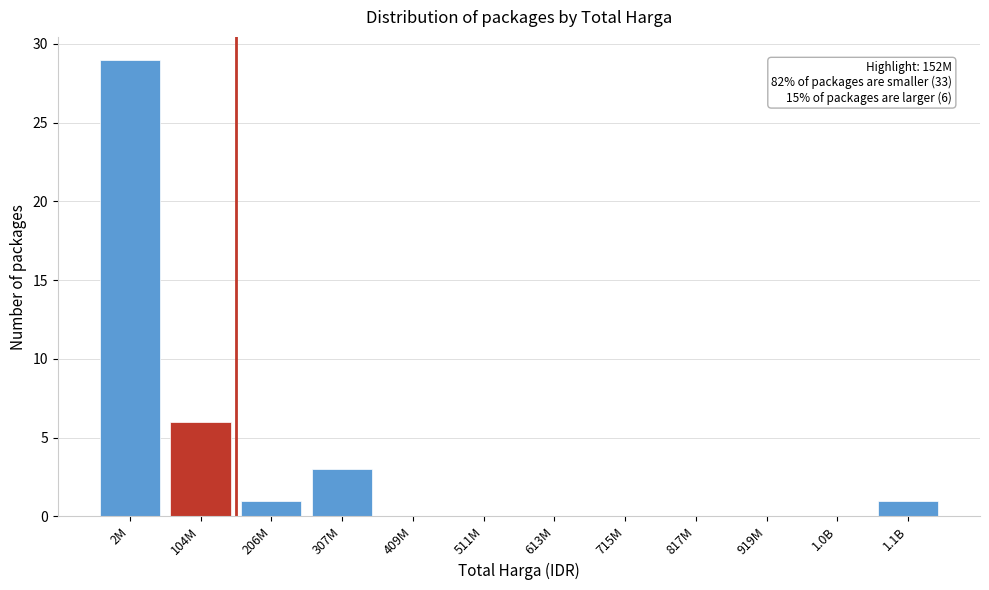

Reading left to right, extract all data points from this chart.

2M=29	104M=6	206M=1	307M=3	409M=0	511M=0	613M=0	715M=0	817M=0	919M=0	1.0B=0	1.1B=1